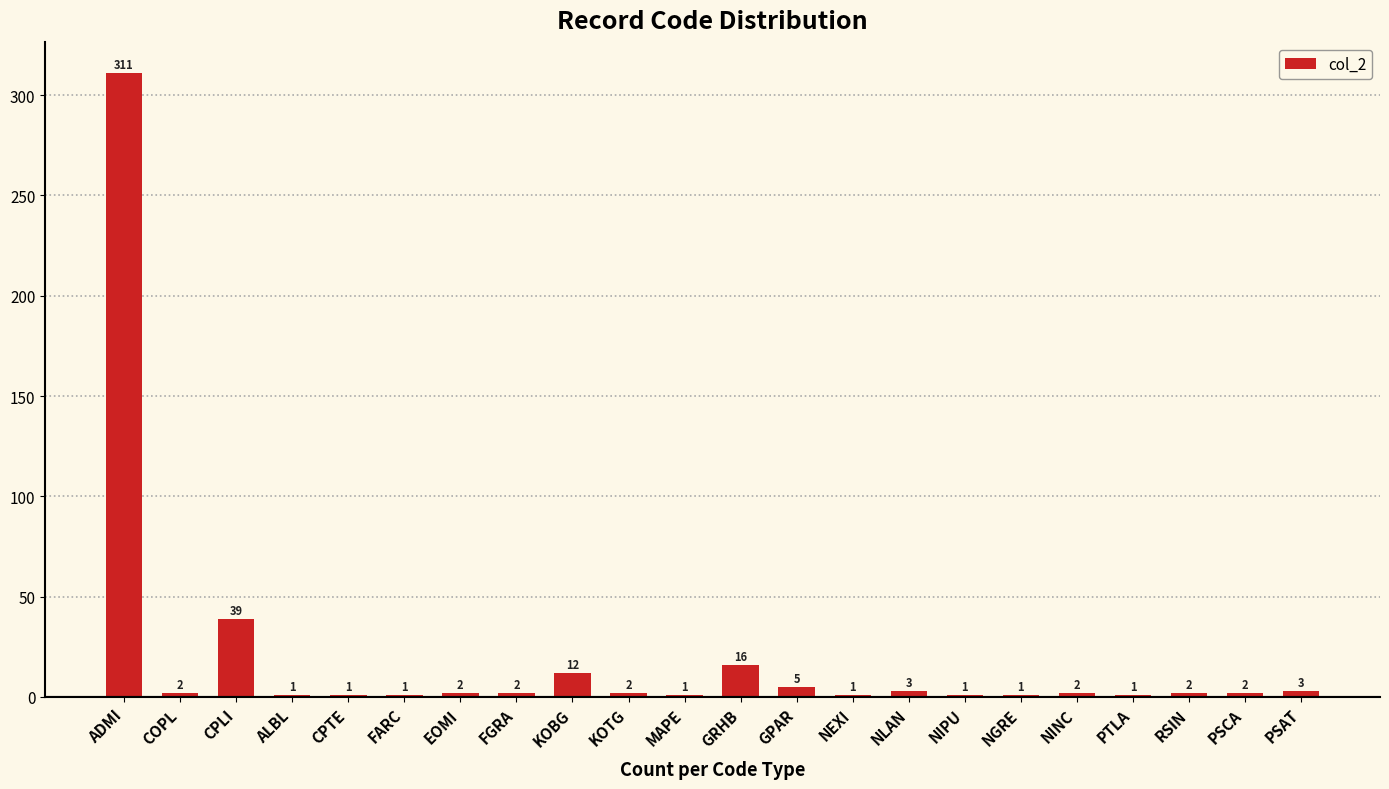

Which category has the highest value across all series?

ADMI